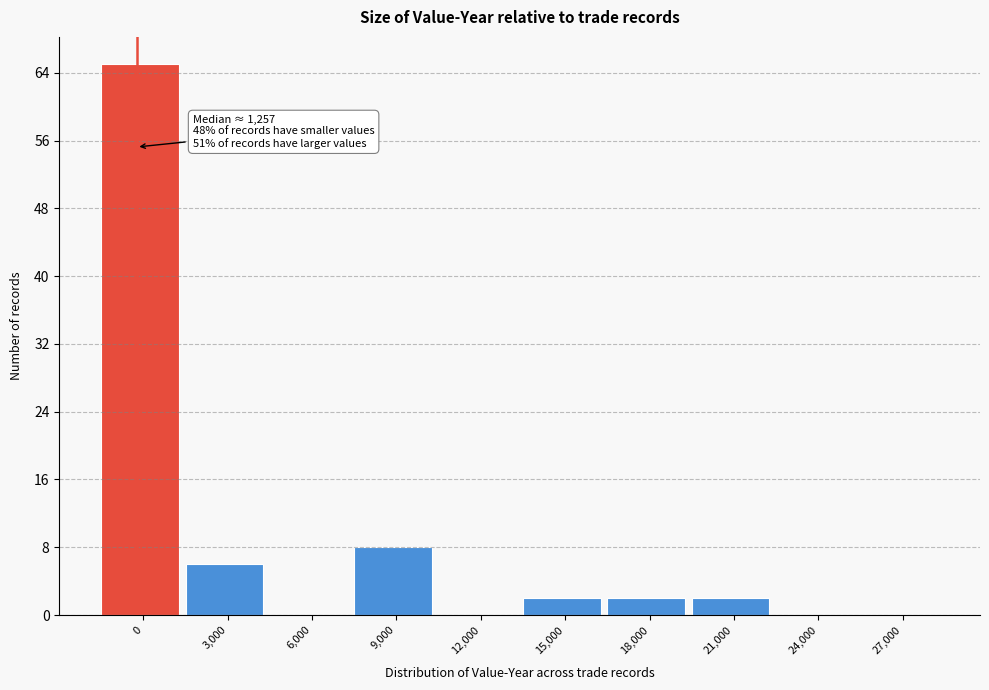

Reading right to left, what are all the values shown in this chart?

27,000=0	24,000=0	21,000=2	18,000=2	15,000=2	12,000=0	9,000=8	6,000=0	3,000=6	0=65